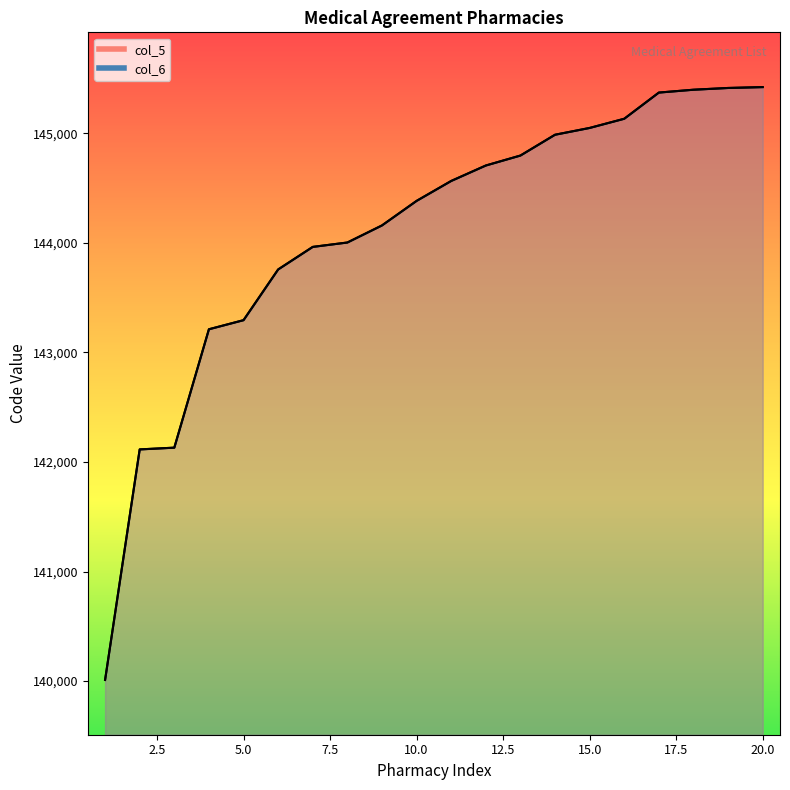

What is the value of the col_6 point at the 6th from the left?

143758